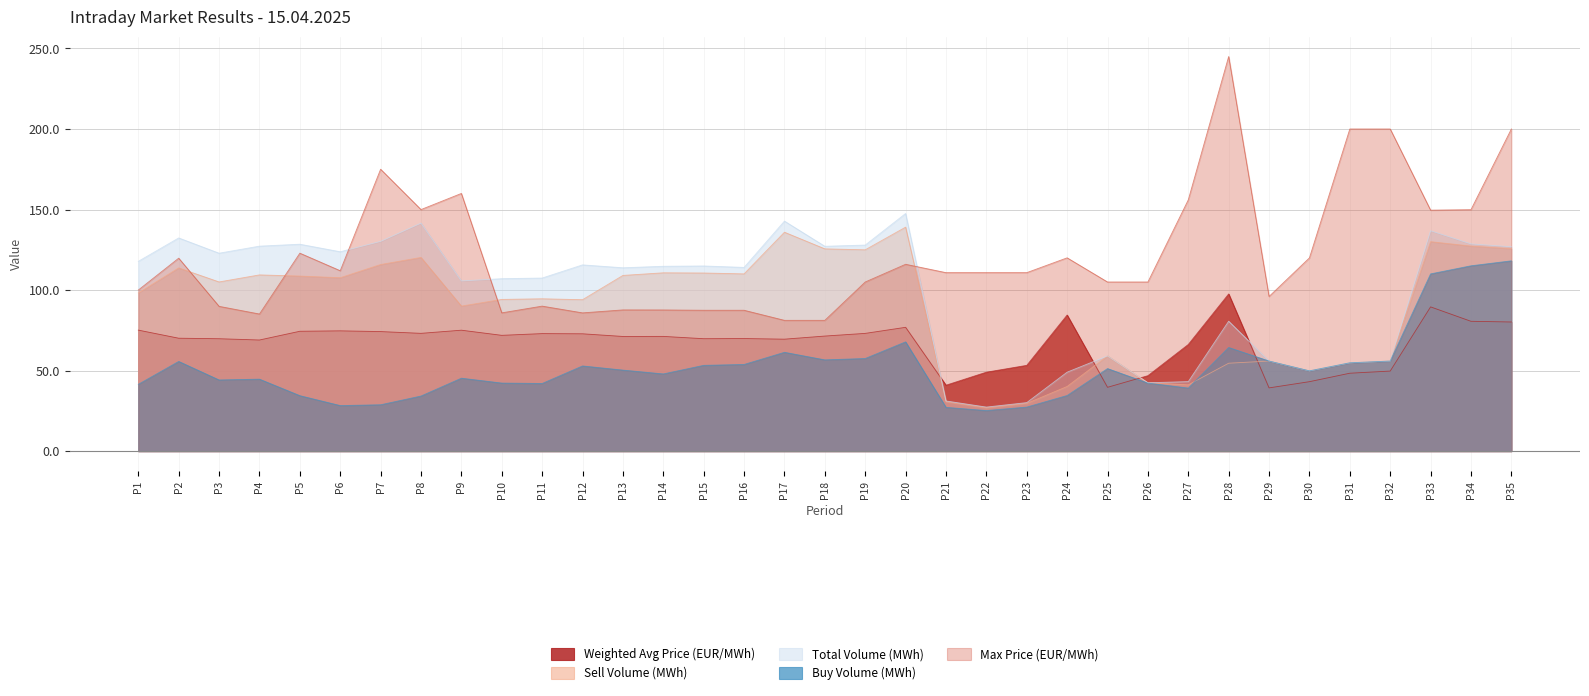

True or false: Sell Volume (MWh) has more than 2 interior local peaks.

True